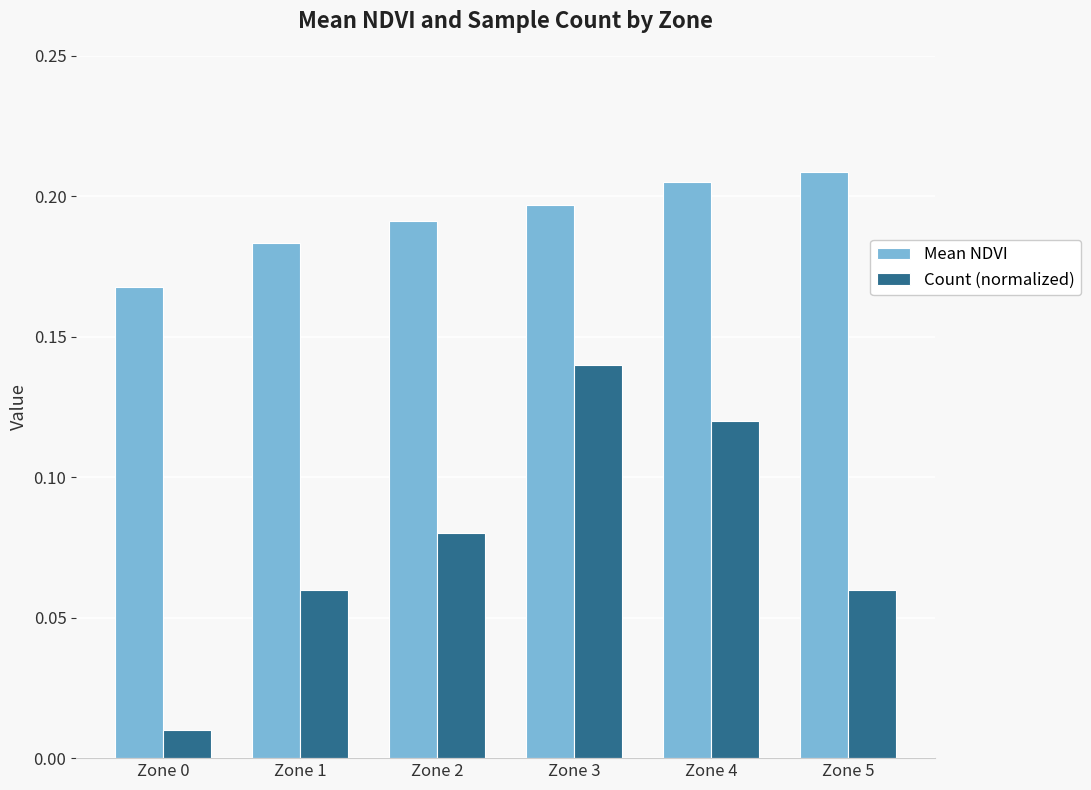

Rank the series at Zone 2 from lowest to highest value.

Count (normalized), Mean NDVI